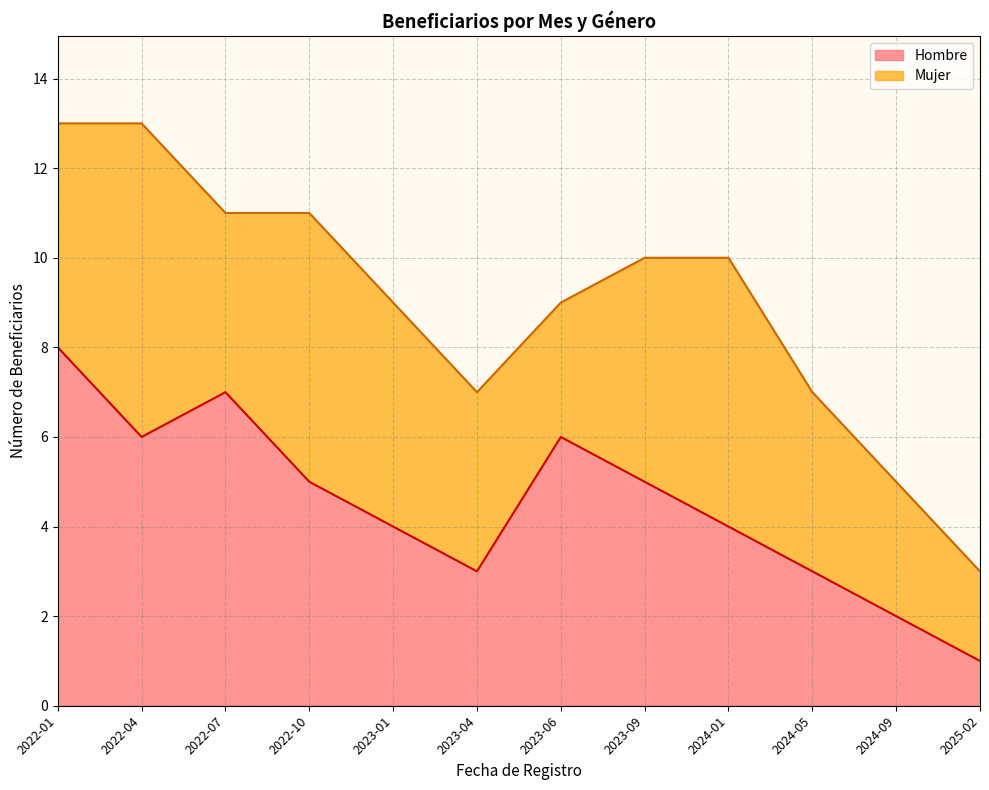

What is the difference between the second highest and minimum values?

6